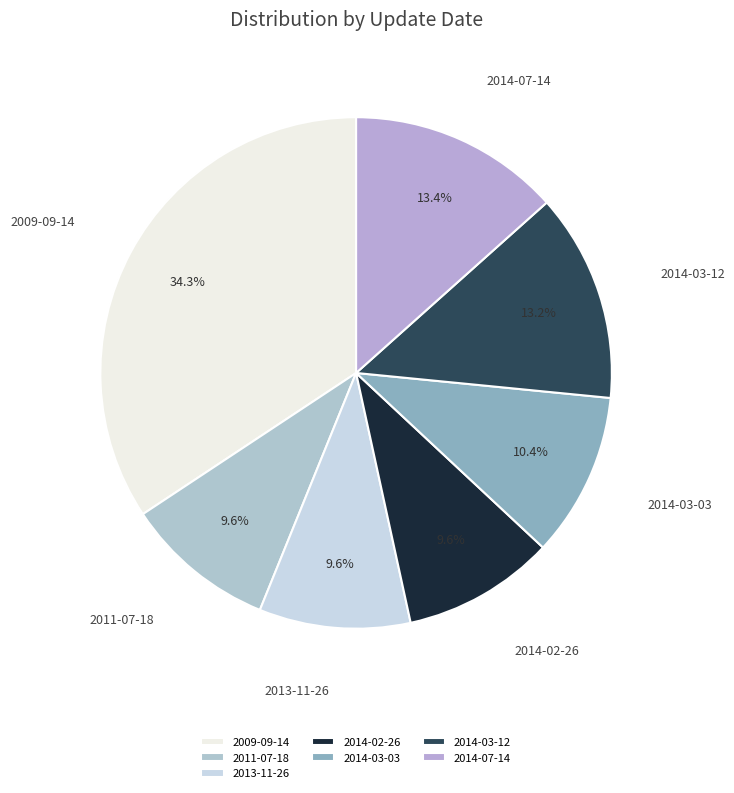

What is the largest slice in the pie chart?

2009-09-14